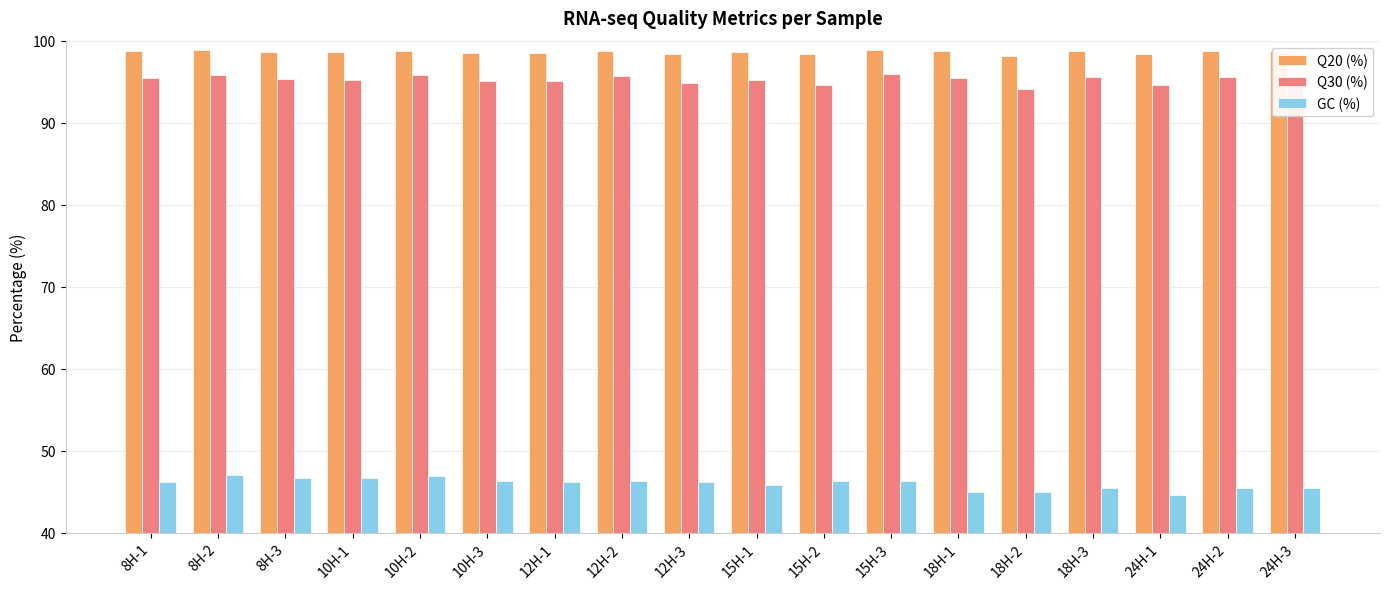

At how many categories does at least one series exceed 53?

18